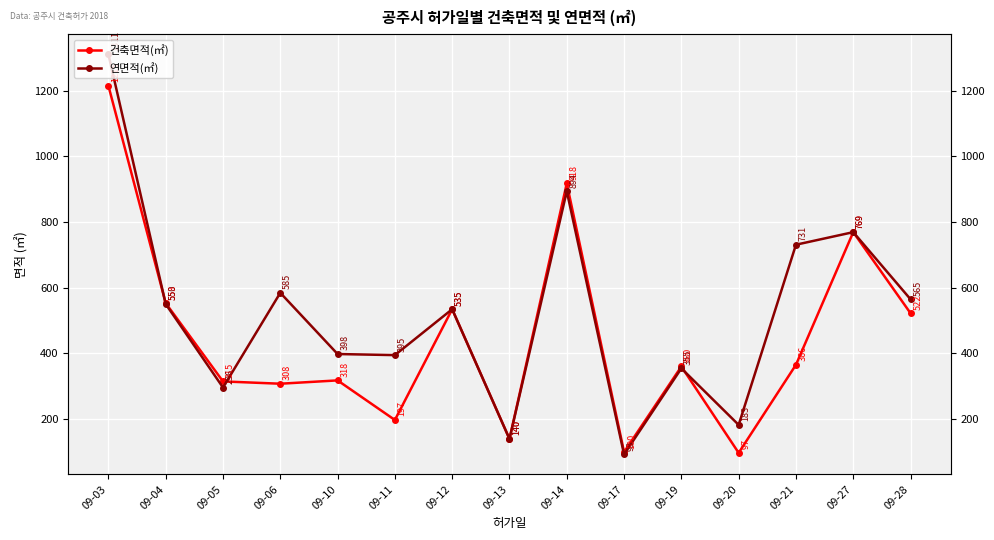

Reading right to left, list all the values displayed in this chart.

건축면적(㎡): 522.4	769.2	365.5	97.4	360.3	99.8	917.8	139.8	534.6	197.5	318.0	307.9	314.9	553.2	1215.0
연면적(㎡): 564.9	769.2	731.0	182.6	354.6	92.7	893.8	139.8	534.6	394.9	398.2	584.6	296.3	550.4	1310.7